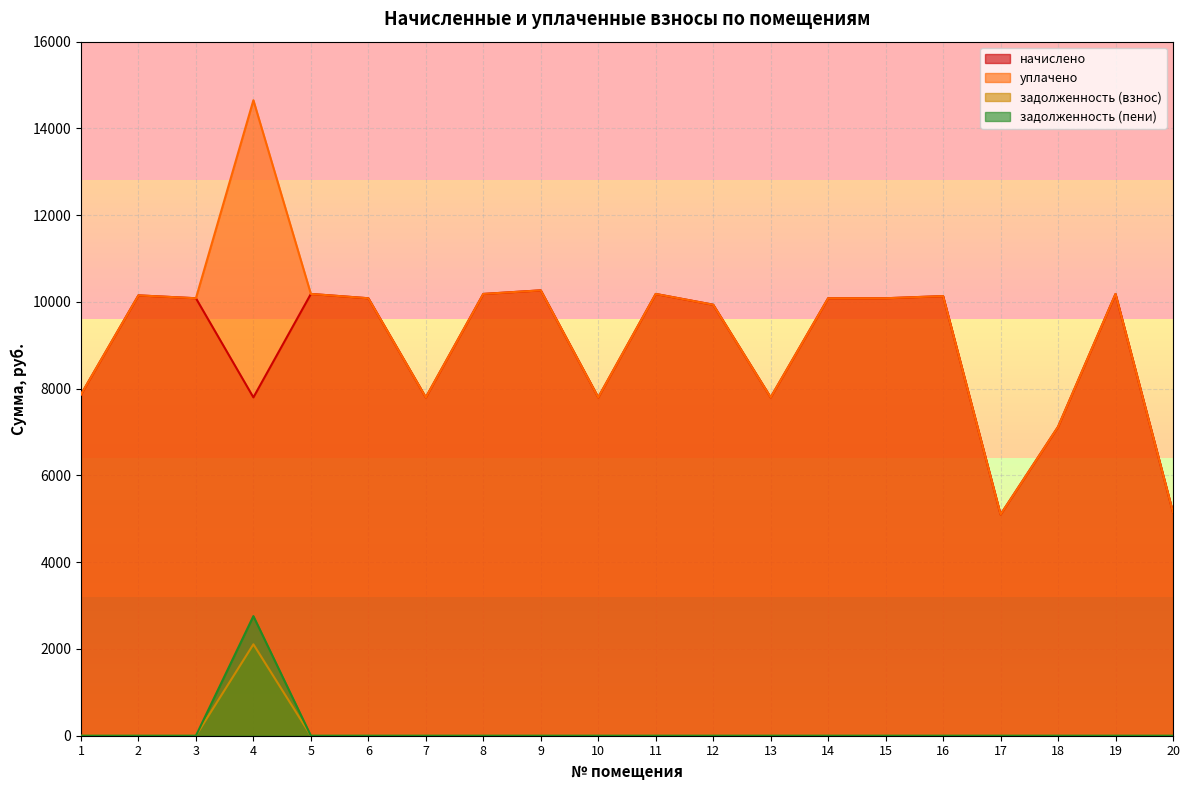

How many interior local peaks does the задолженность (пени) series have?

1